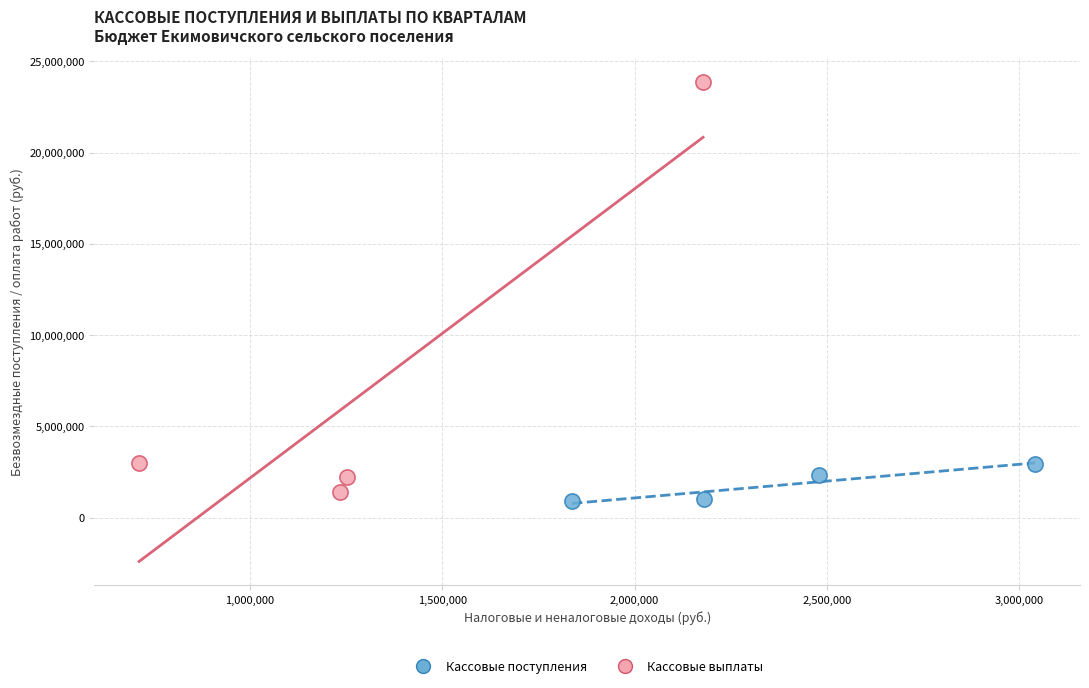

Which series has the widest spread of Y values?

Кассовые выплаты